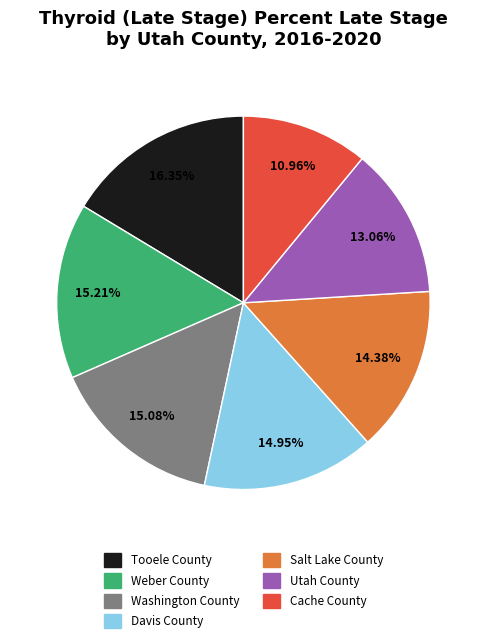

How much of the chart is everything except Cache County?

89.0%